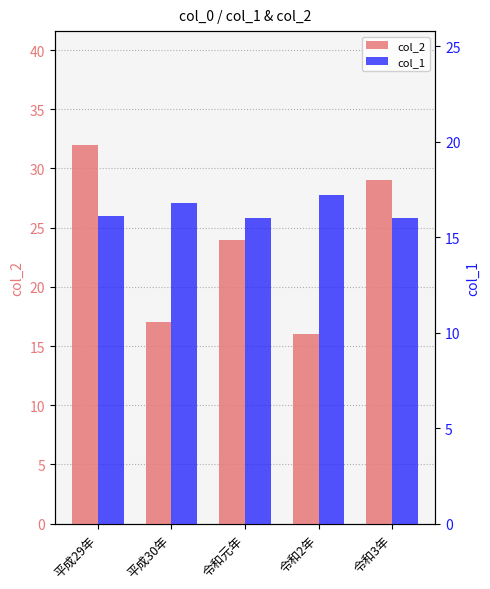

Rank the series by their average value, from highest to lowest.

col_2, col_1